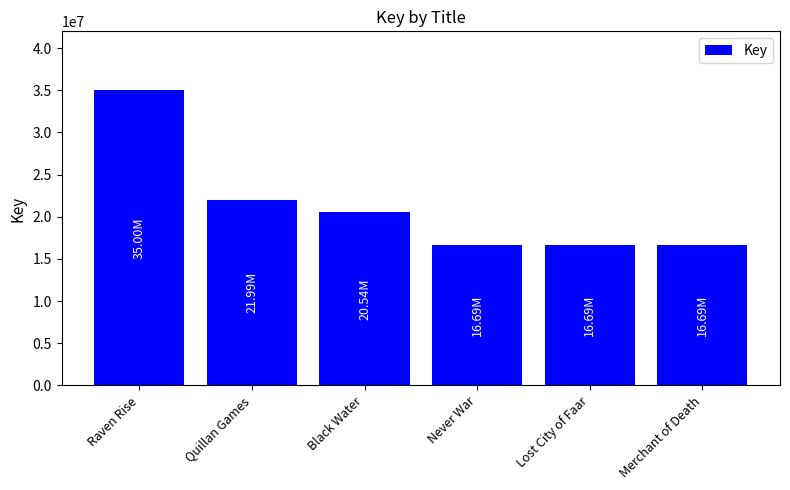

At which category does the chart reach its peak across all series?

Raven Rise